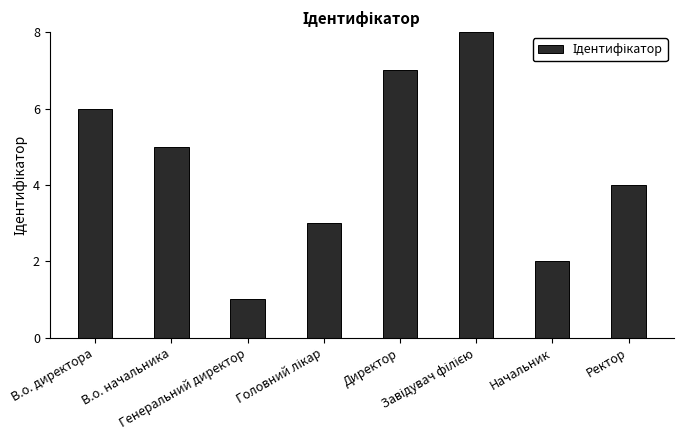

What is the maximum value shown in the chart?

8